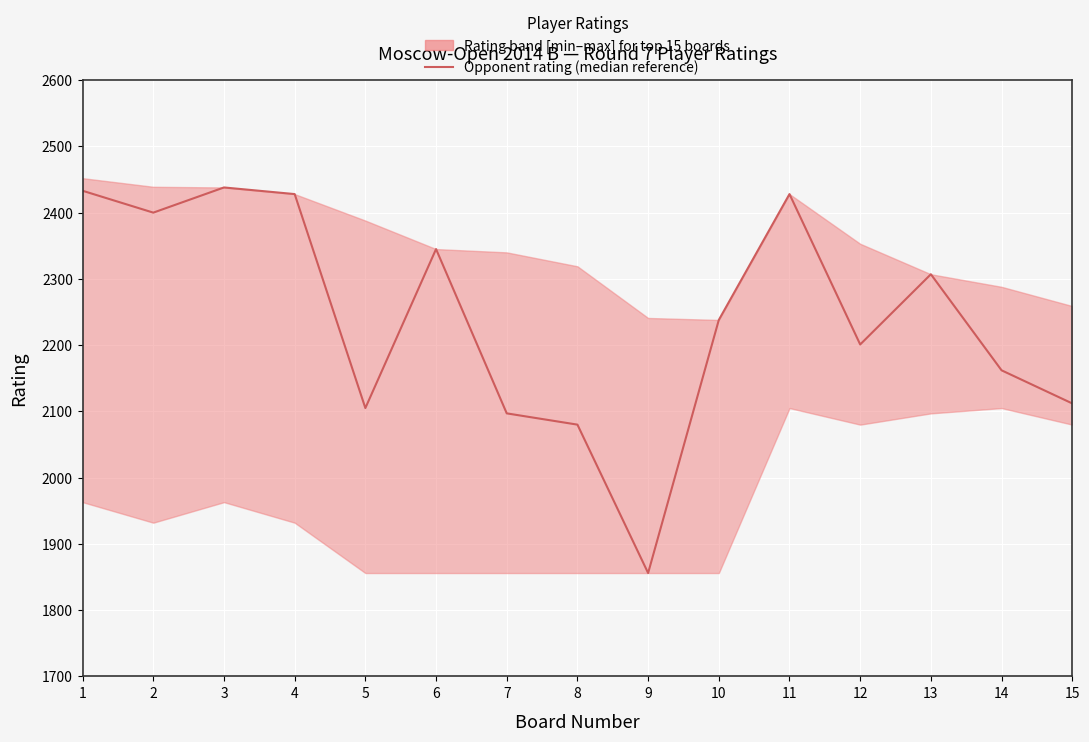

Reading left to right, list all the values displayed in this chart.

2433	2400	2438	2428	2105	2345	2097	2080	1856	2238	2428	2201	2307	2162	2112